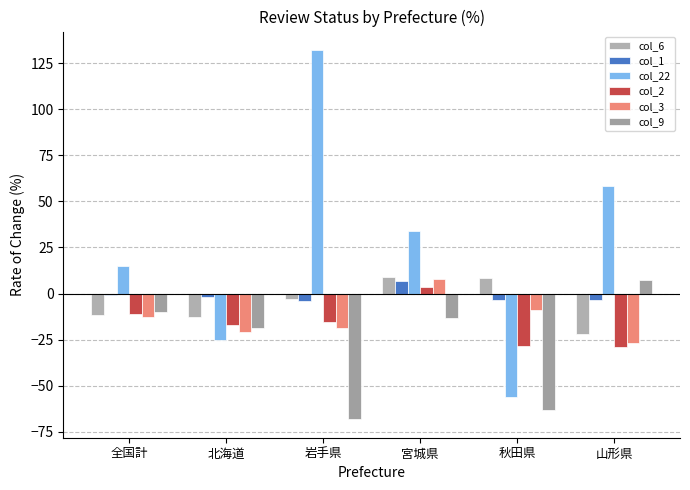

True or false: col_9 has a value of -21.7 at 秋田県.

False